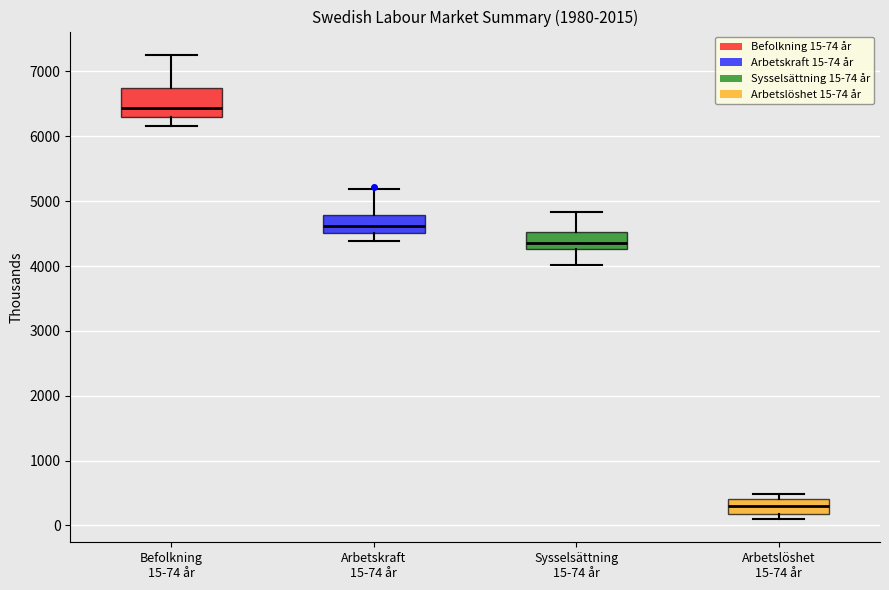

Which box's median line is the highest?

Befolkning 15-74 år